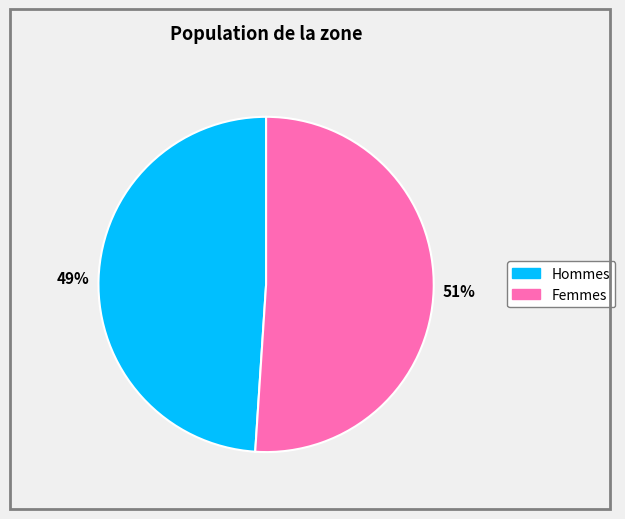

To the nearest percent, what is the average slice percentage?

50%